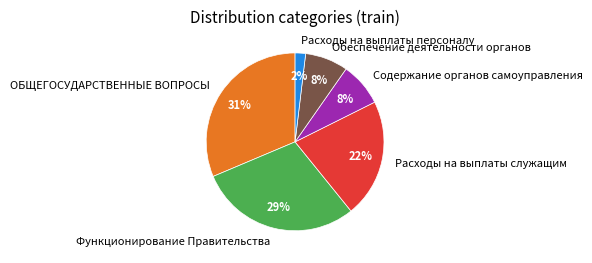

Is there a majority slice in this chart?

No